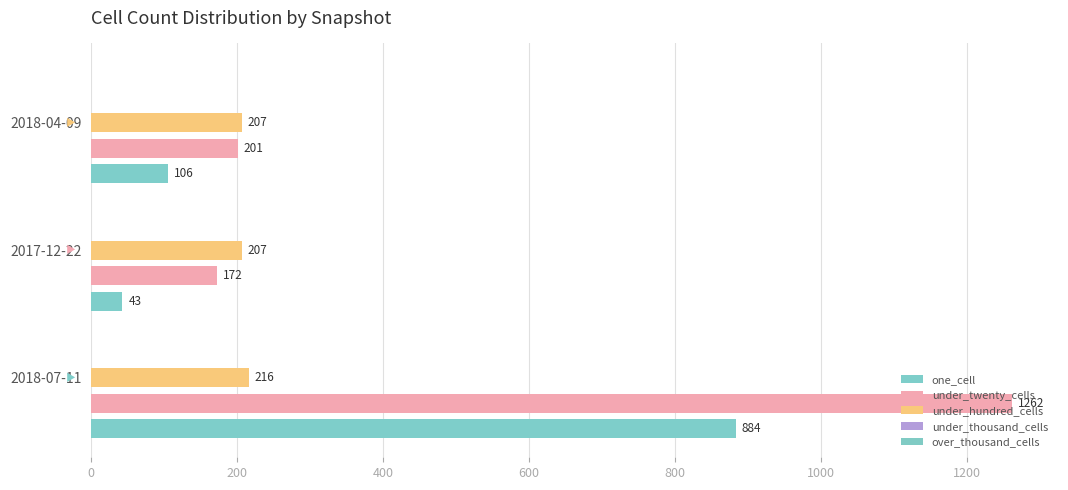

Count the number of data series in this chart.

3